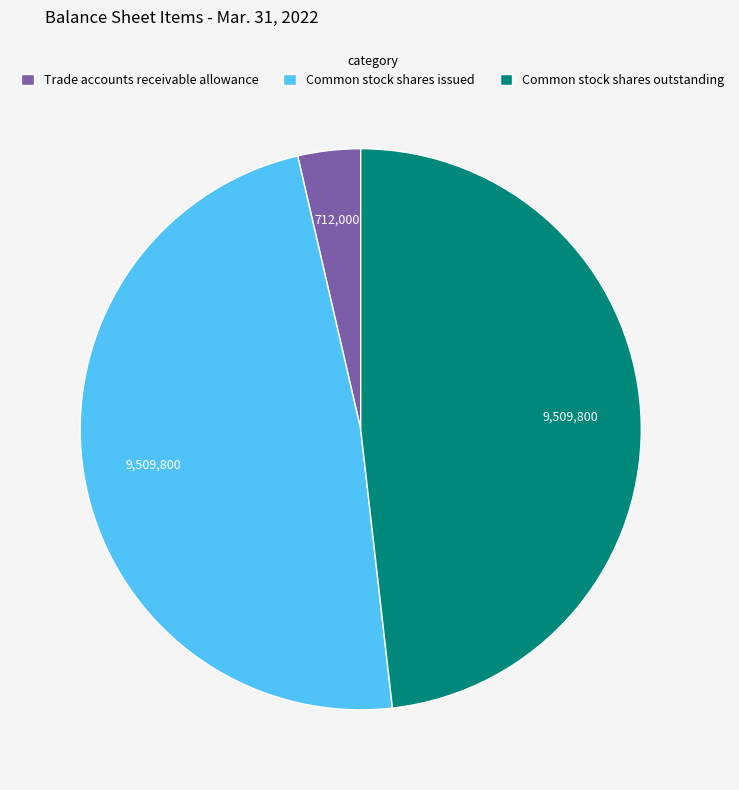

True or false: Common stock shares outstanding accounts for 37% of the total.

False